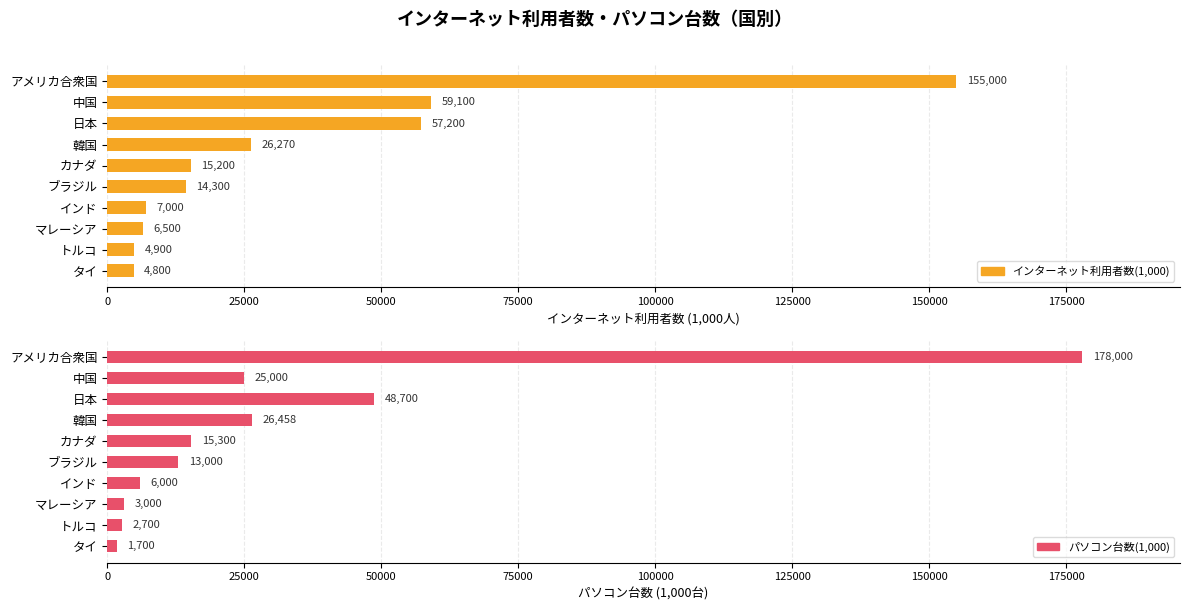

Count the number of categories in the chart.

10